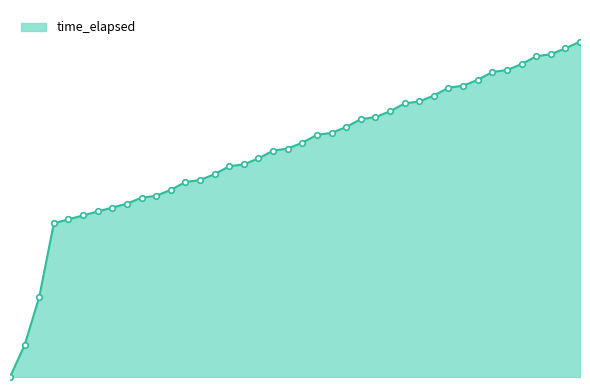

Is this an area chart (filled region under the line)?

Yes